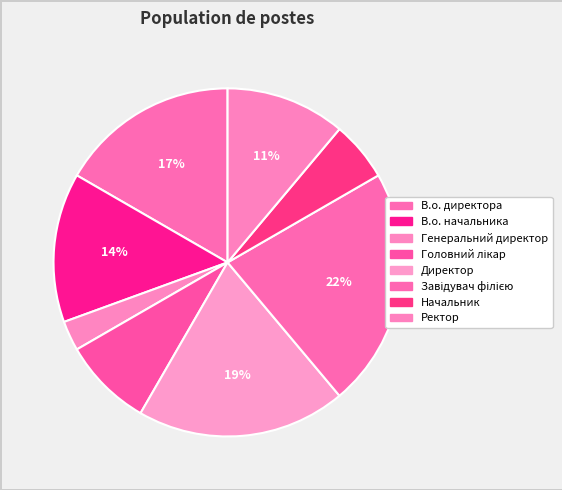

How many segments does this pie chart have?

8